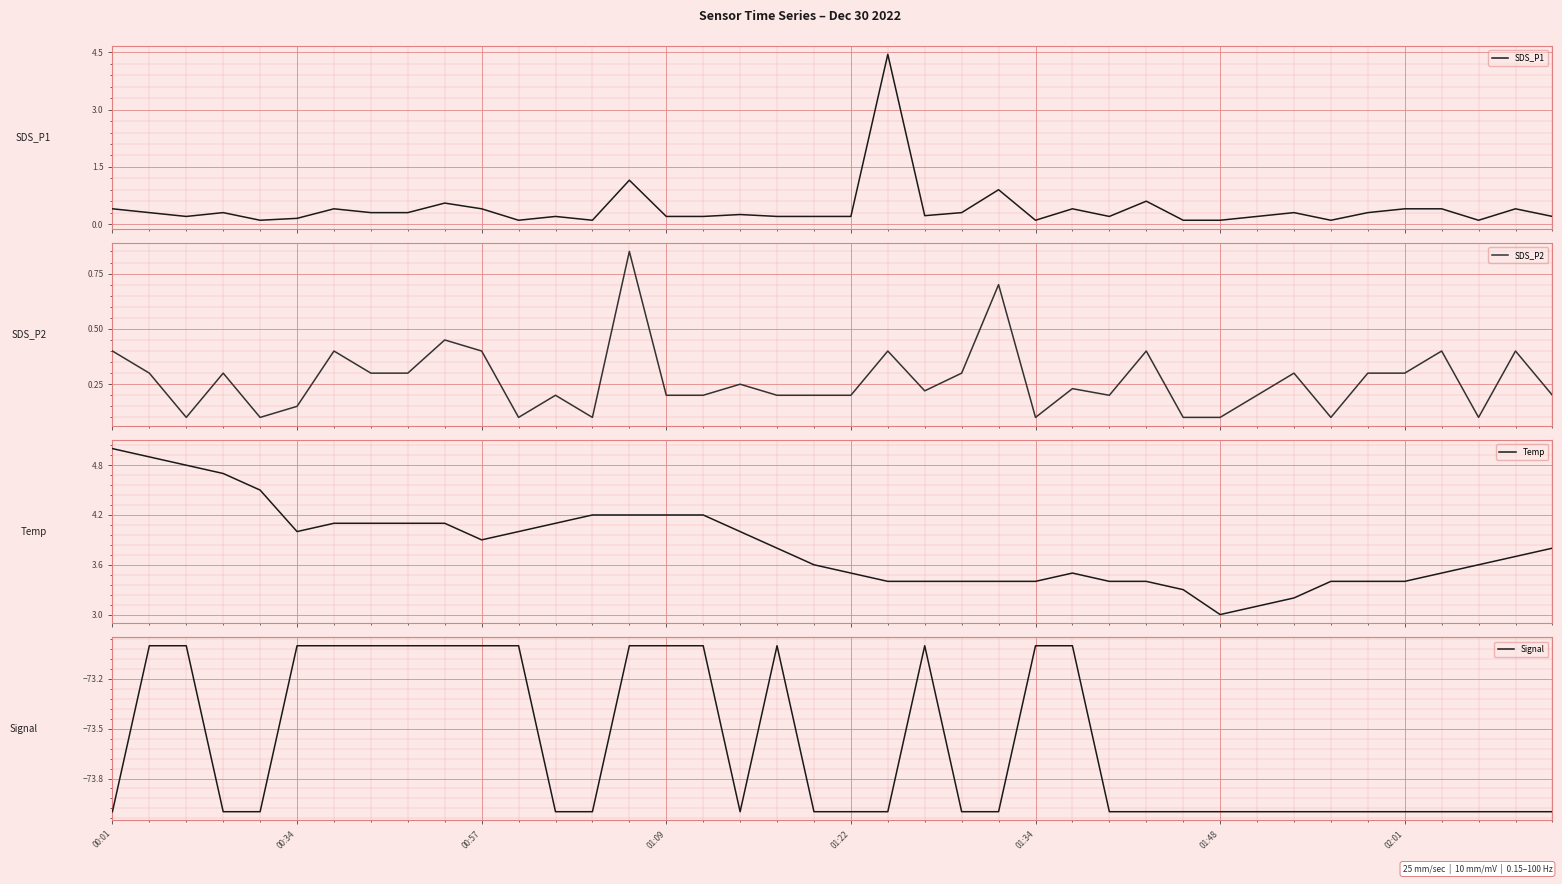

At how many categories does at least one series exceed -63?

40